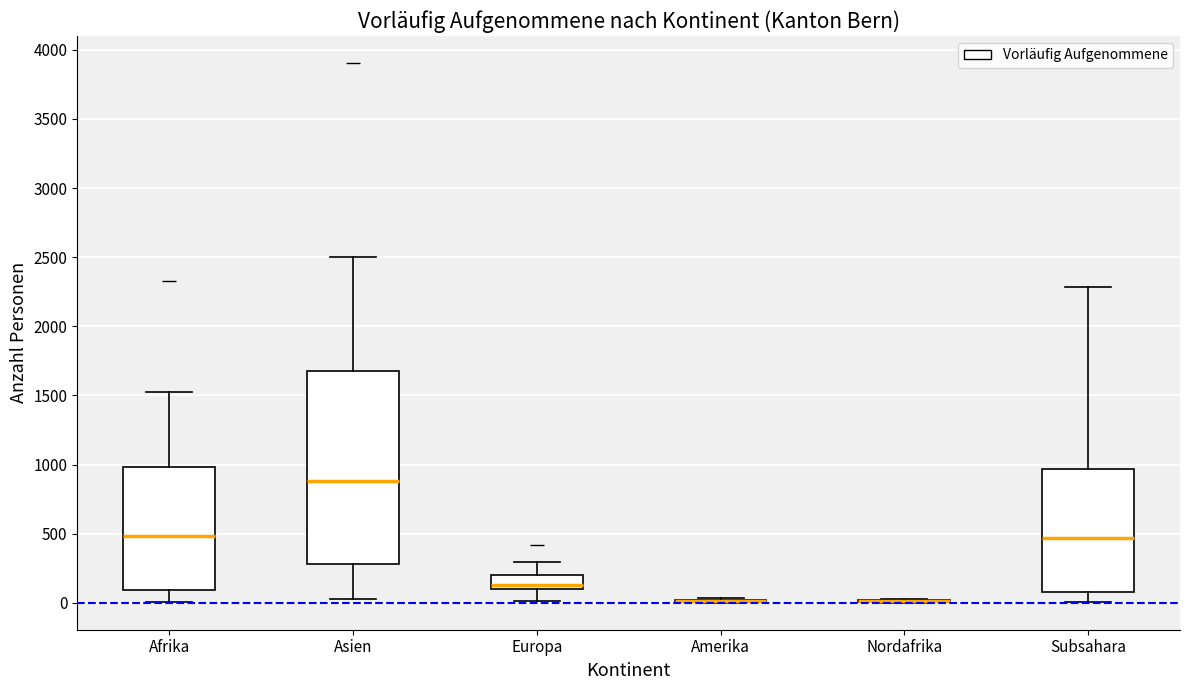

Where does the median line of the box for Afrika sit on the y-axis? The values are not printed on the chart, so give them approximately, as read against the axis.

500